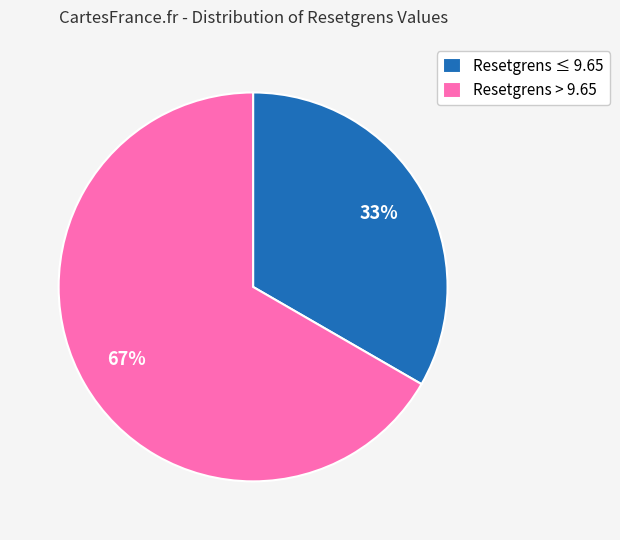

What percentage is the Resetgrens ≤ 9.65 slice, to the nearest percent?

33%